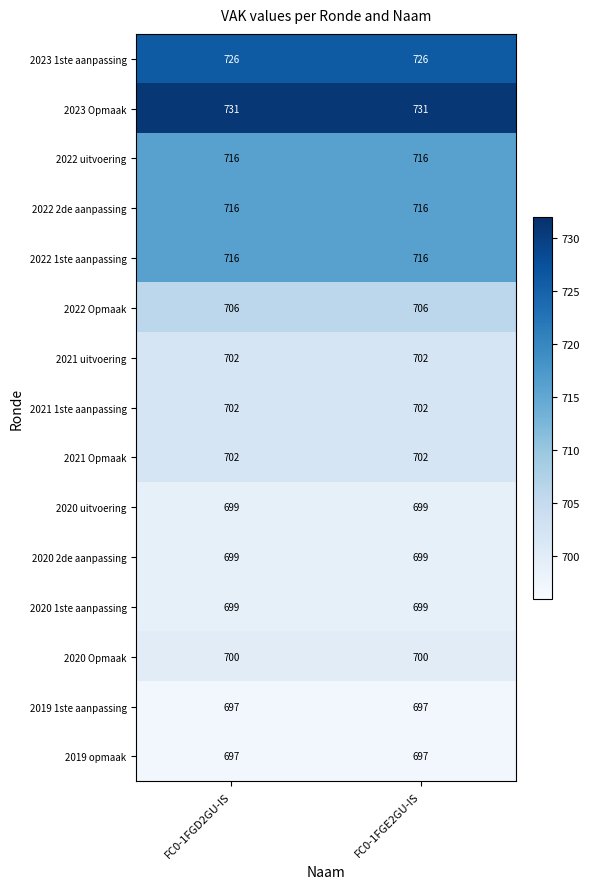

Is the value of 2022 1ste aanpassing at FC0-1FGE2GU-IS greater than the value of 2023 1ste aanpassing at FC0-1FGE2GU-IS?

No